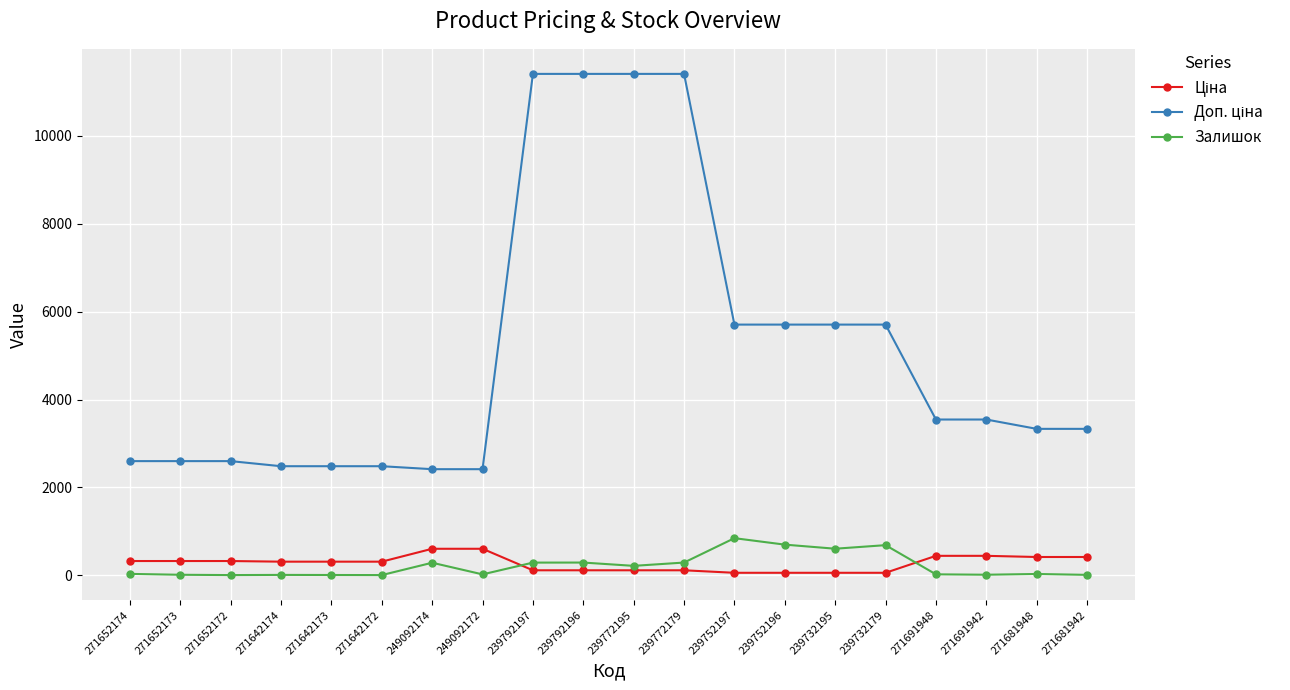

At how many categories does at least one series exceed 5071?

8